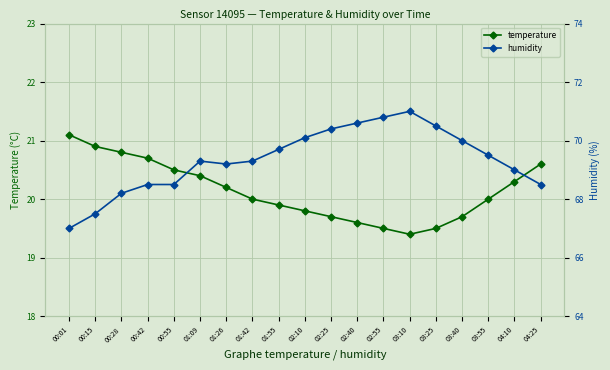

What is the sum of the temperature values at 00:28 and 02:25?

40.5